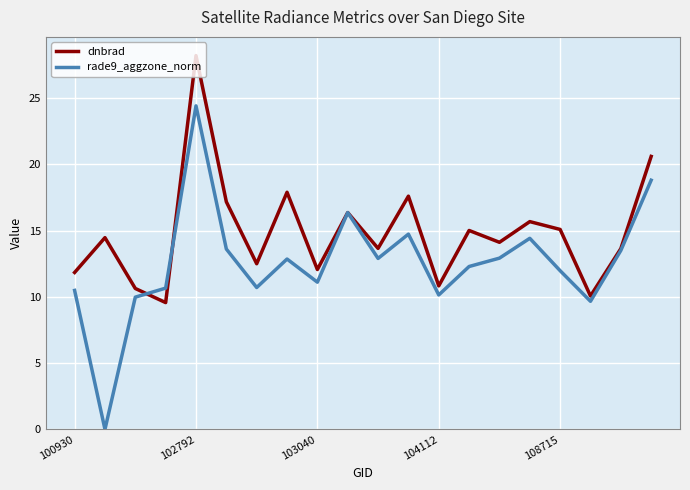

What is the difference between the second highest and minimum values in the dnbrad series?

11.0